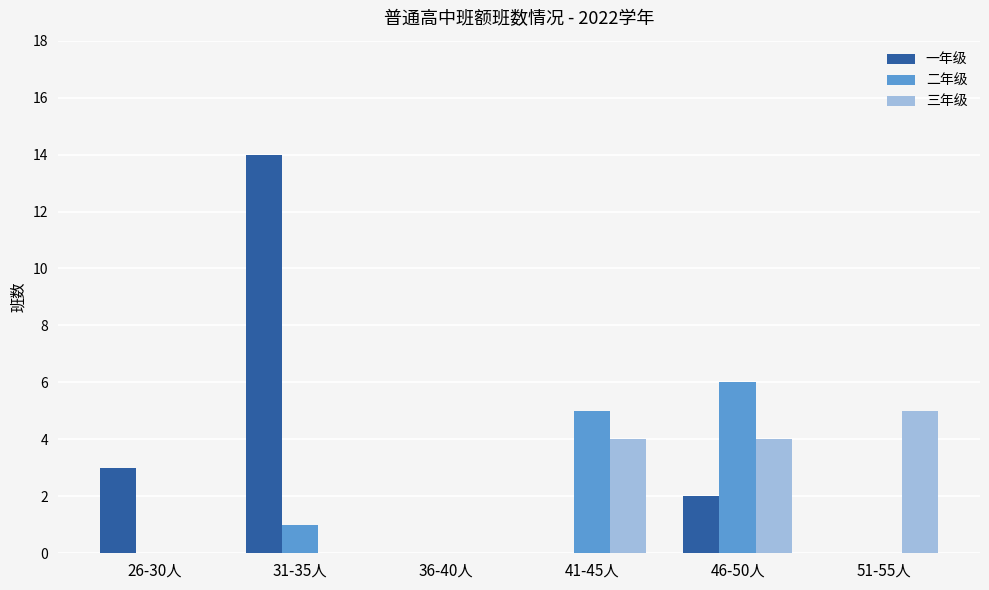

At which category is the sum across all series the highest?

31-35人